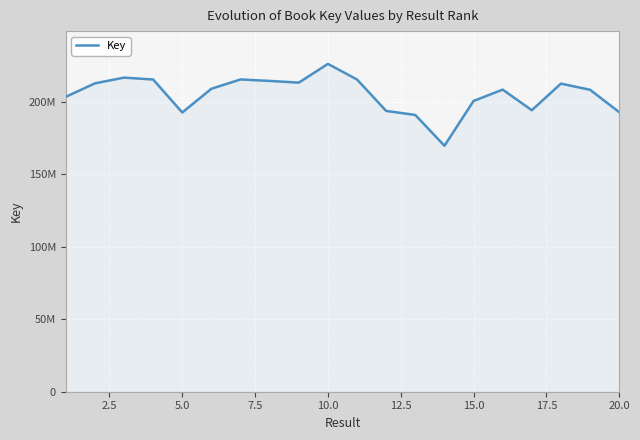

True or false: there are more than 1 points higher than both neighbors.

True